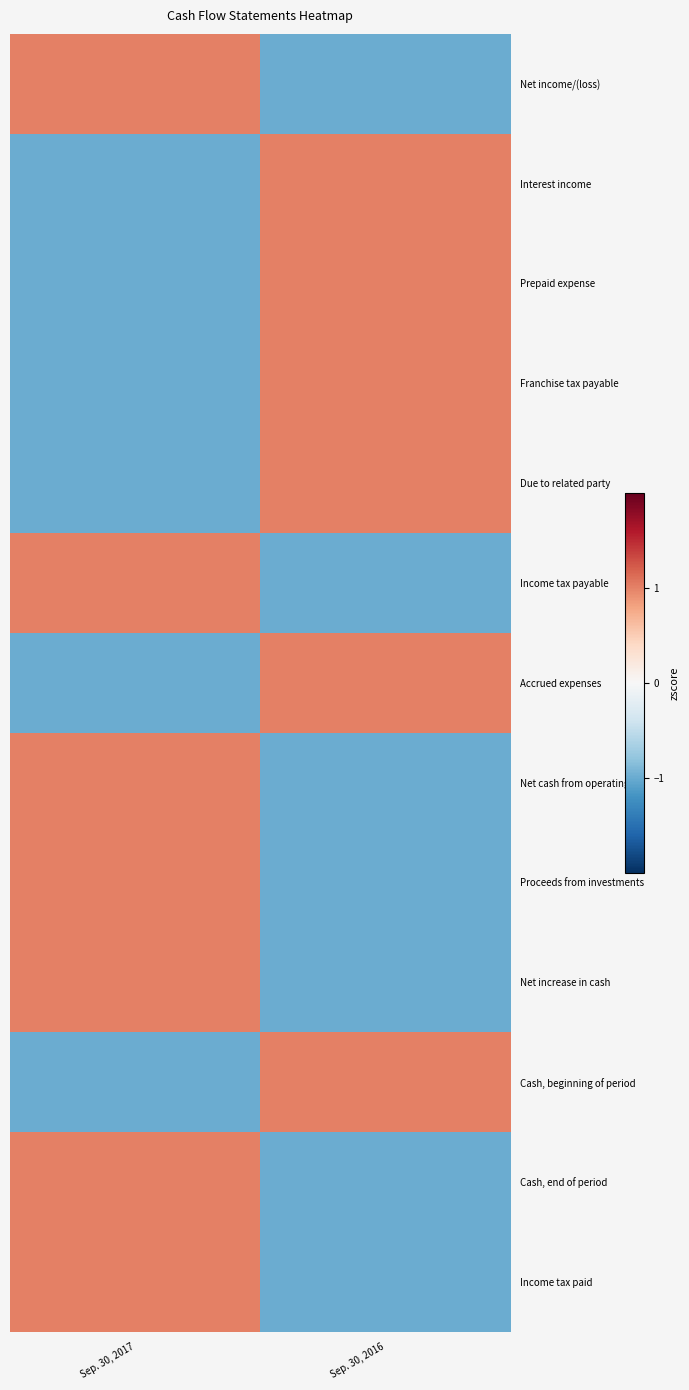

Reading left to right, what are all the values shown in this chart?

Net income/(loss): Sep. 30, 2017=1	Sep. 30, 2016=-1
Interest income: Sep. 30, 2017=-1	Sep. 30, 2016=1
Prepaid expense: Sep. 30, 2017=-1	Sep. 30, 2016=1
Franchise tax payable: Sep. 30, 2017=-1	Sep. 30, 2016=1
Due to related party: Sep. 30, 2017=-1	Sep. 30, 2016=1
Income tax payable: Sep. 30, 2017=1	Sep. 30, 2016=-1
Accrued expenses: Sep. 30, 2017=-1	Sep. 30, 2016=1
Net cash from operating: Sep. 30, 2017=1	Sep. 30, 2016=-1
Proceeds from investments: Sep. 30, 2017=1	Sep. 30, 2016=-1
Net increase in cash: Sep. 30, 2017=1	Sep. 30, 2016=-1
Cash, beginning of period: Sep. 30, 2017=-1	Sep. 30, 2016=1
Cash, end of period: Sep. 30, 2017=1	Sep. 30, 2016=-1
Income tax paid: Sep. 30, 2017=1	Sep. 30, 2016=-1